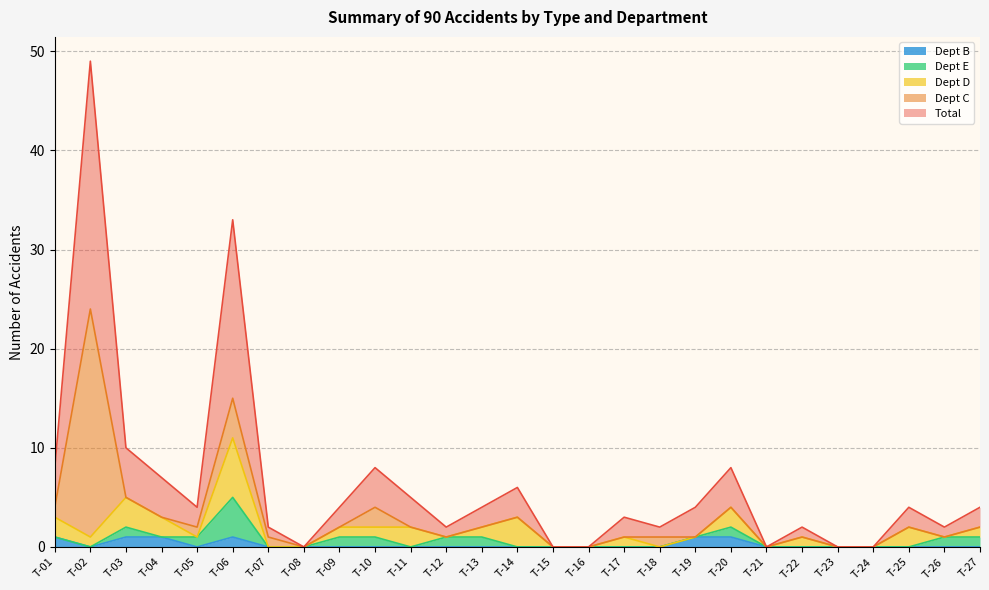

What is the maximum value for Dept C?

23